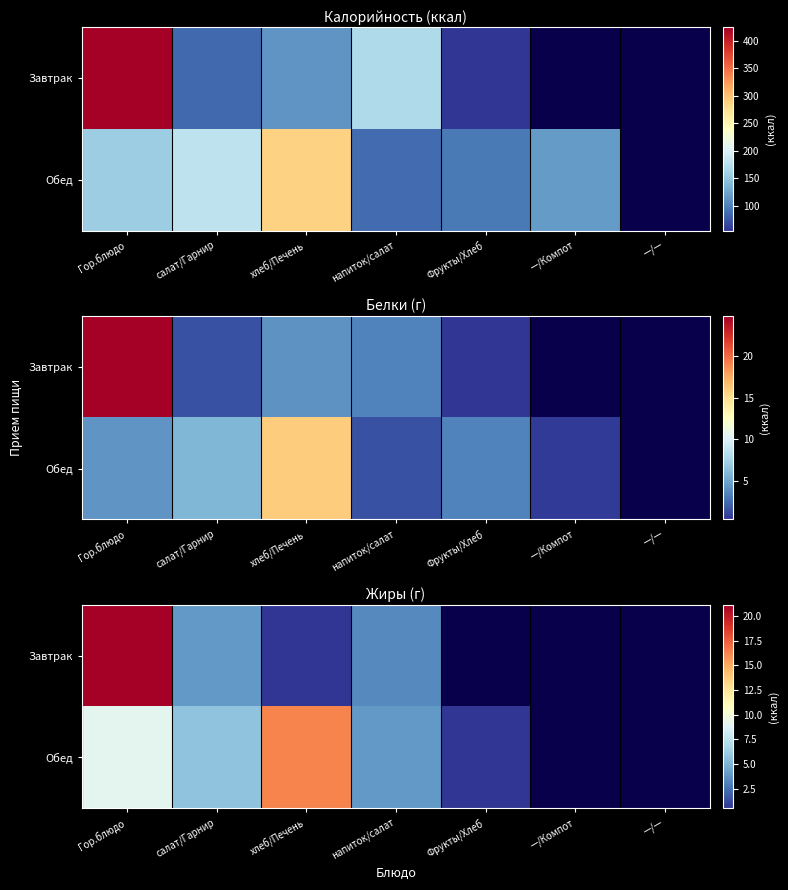

What is the total value across all series at салат/Гарнир?

9.7